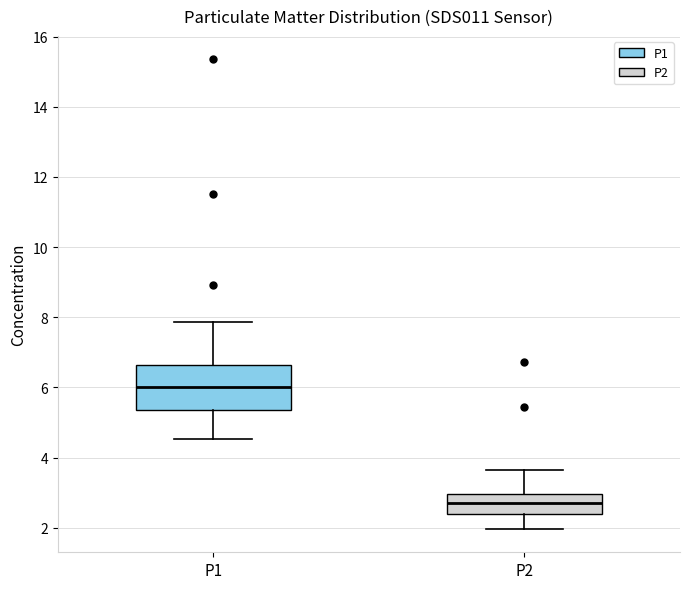

Where is the upper edge of the box for P1 on the y-axis? The values are not printed on the chart, so give them approximately, as read against the axis.

6.6